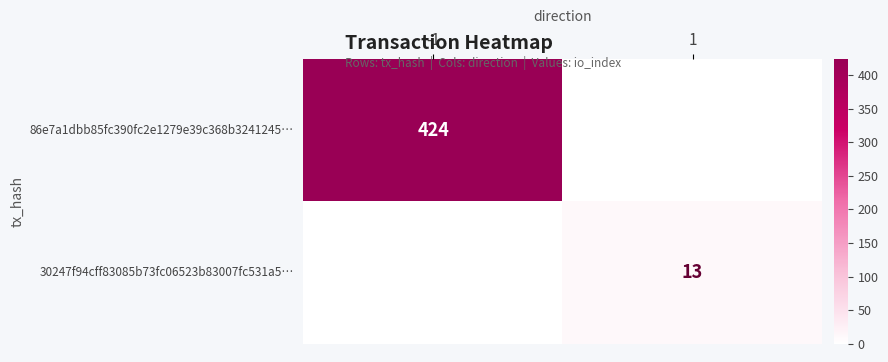

The 30247f94cff83085b73fc06523b83007fc531a5… series shows 13 at 1. True or false?

True